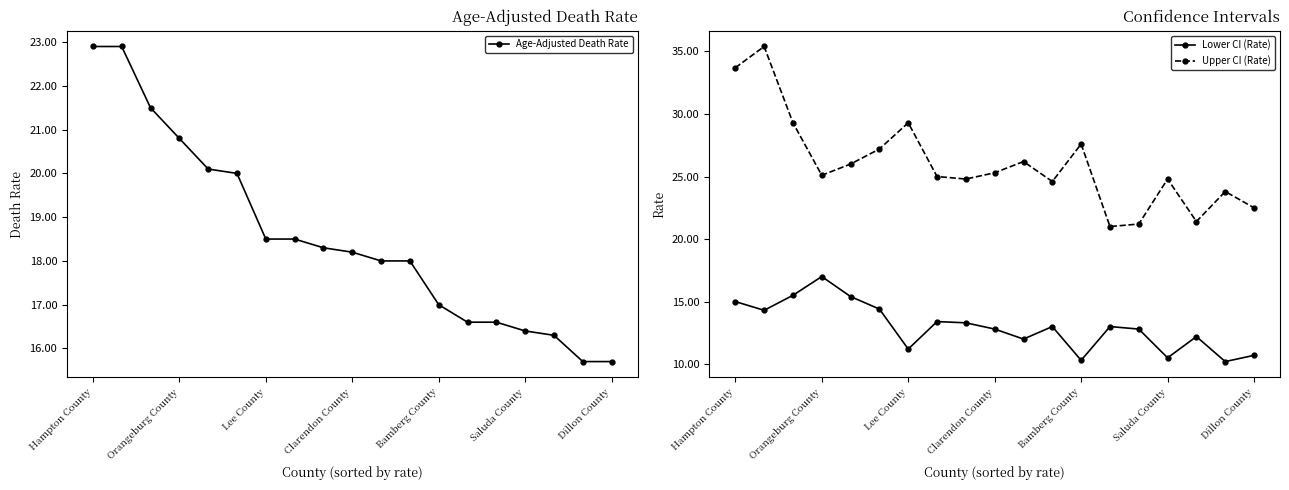

True or false: Upper CI (Rate) has more than 0 interior local peaks.

True